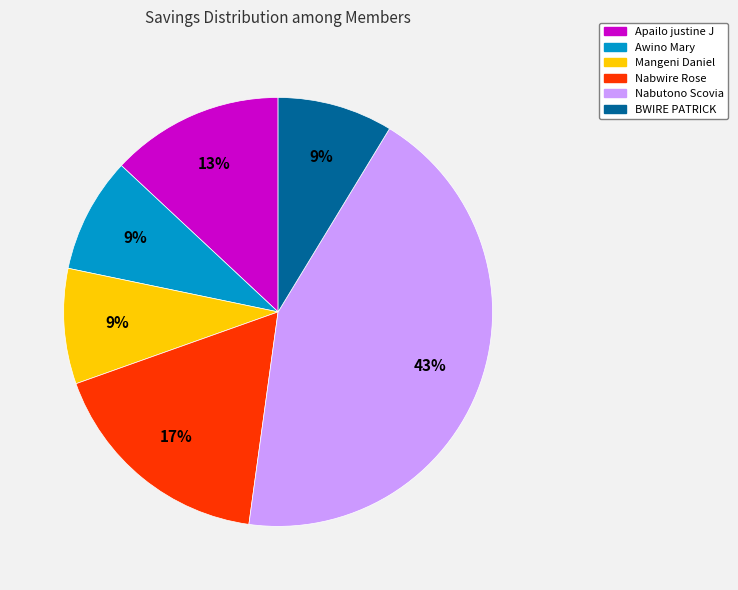

Between Nabwire Rose and Apailo justine J, which is larger?

Nabwire Rose